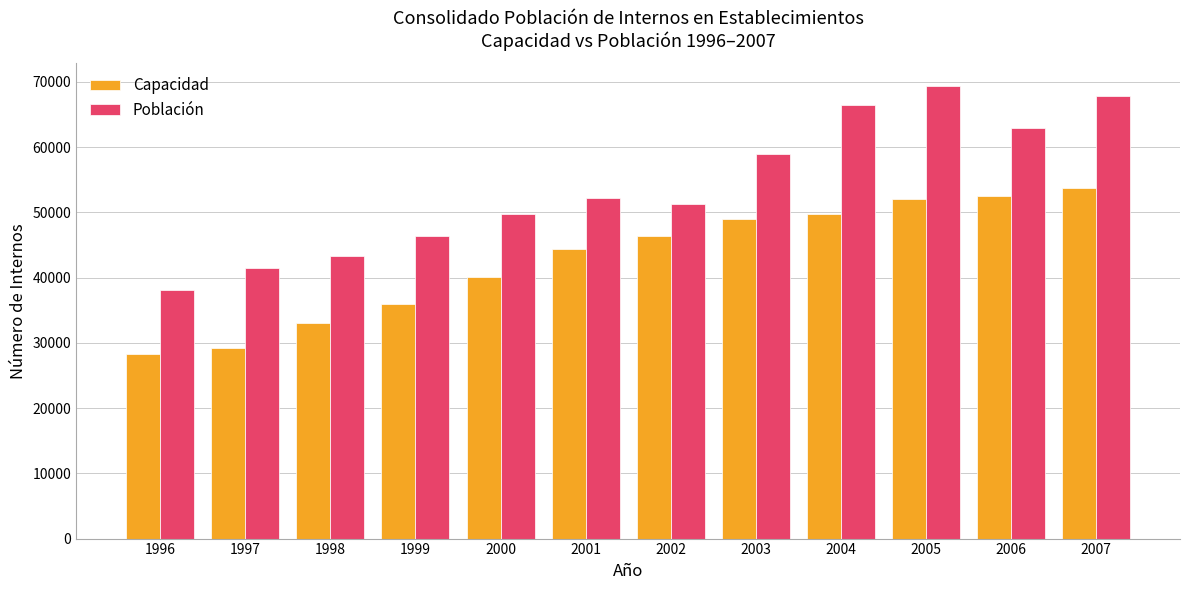

List the series in order of their peak value, highest first.

Población, Capacidad